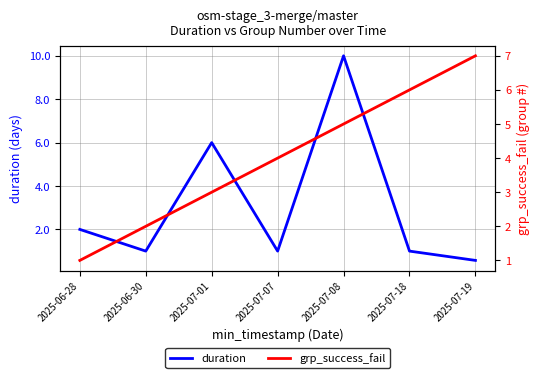

What is the label of the 6th point from the right?

2025-06-30